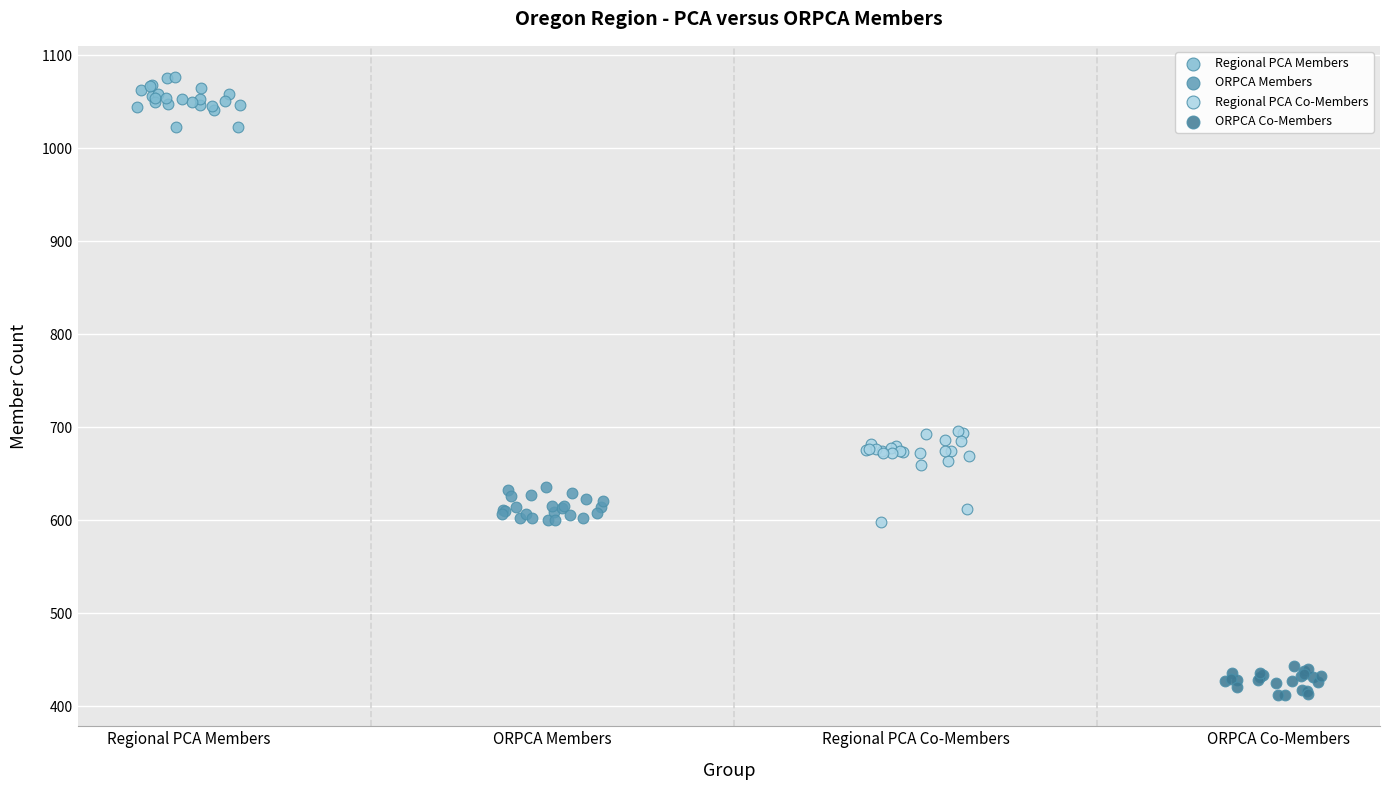

What are all the series names shown in the legend?

Regional PCA Members, ORPCA Members, Regional PCA Co-Members, ORPCA Co-Members